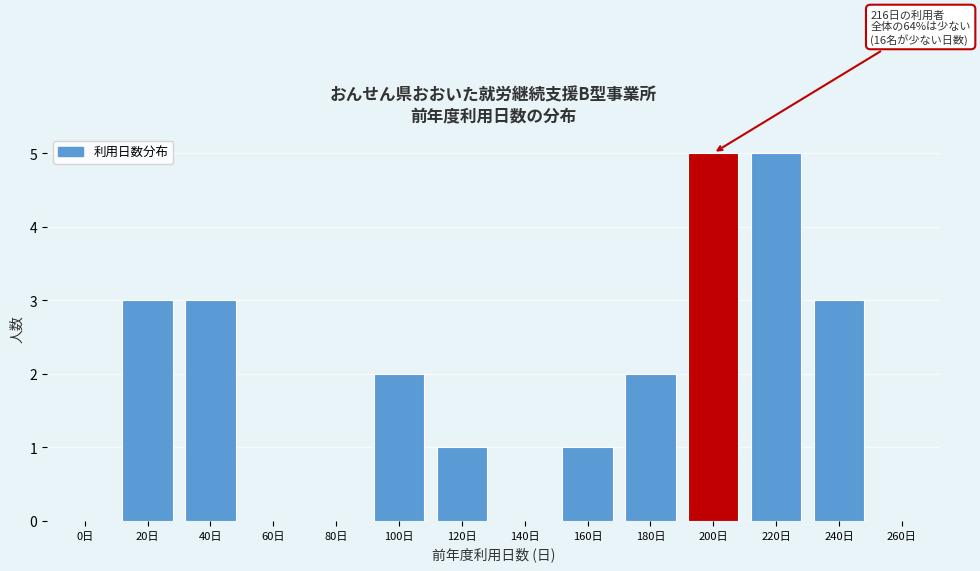

Reading left to right, extract all data points from this chart.

0日=0	20日=3	40日=3	60日=0	80日=0	100日=2	120日=1	140日=0	160日=1	180日=2	200日=5	220日=5	240日=3	260日=0